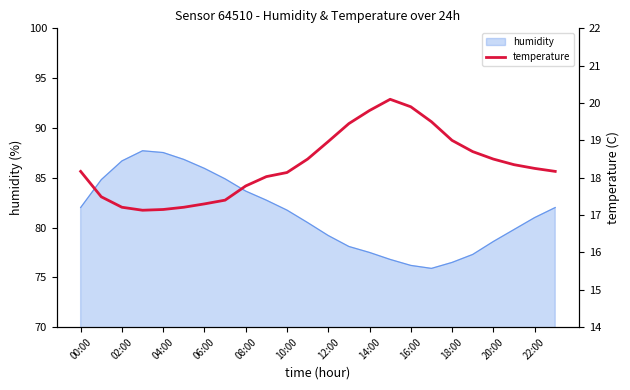

Which category has the highest value across all series?

15